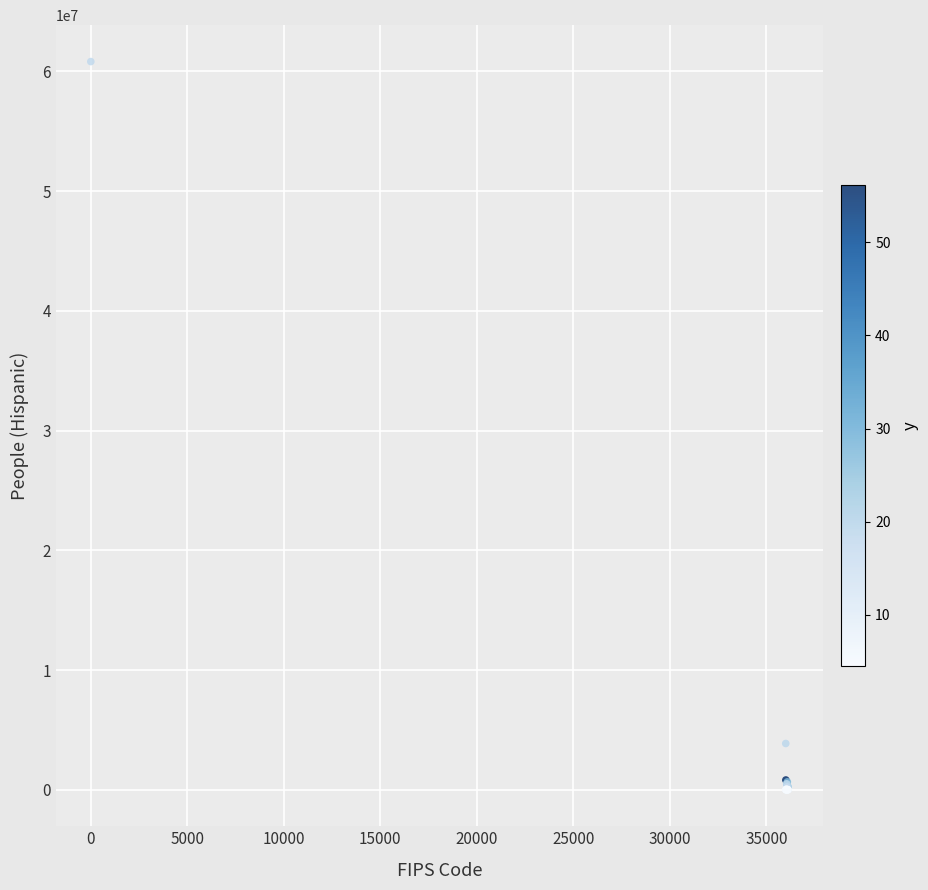

What Y value in the scatter plot is closest to 30404524?

3871753